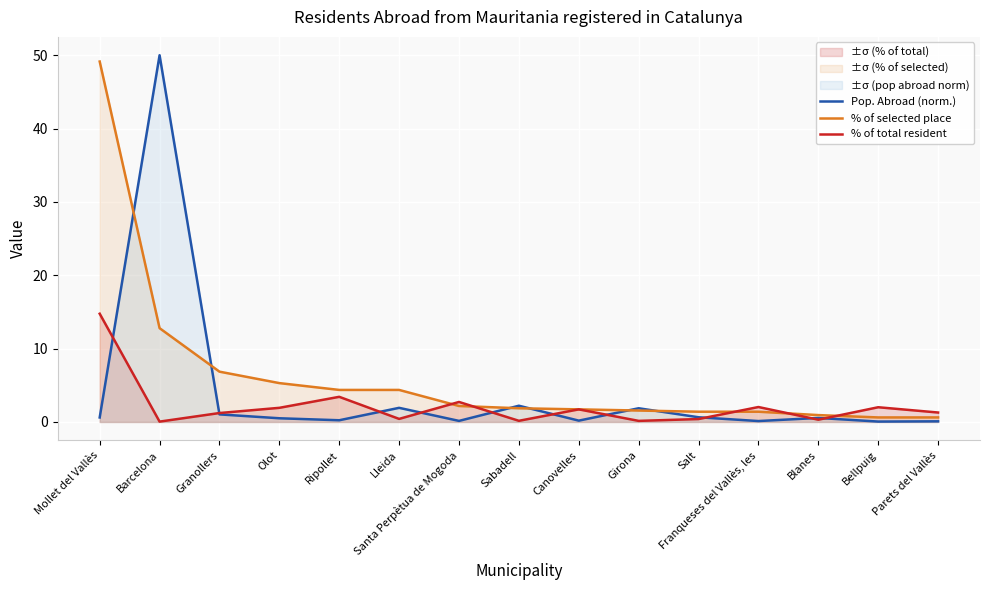

Rank the series by their maximum value, from lowest to highest.

% of total resident, % of selected place, Pop. Abroad (norm.)